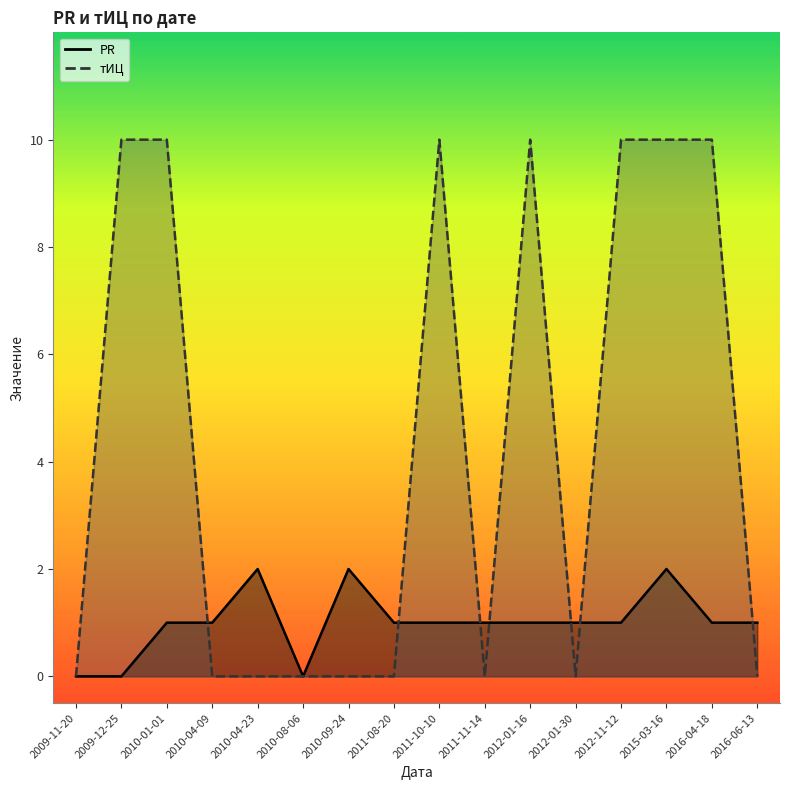

Is it true that тИЦ equals 4 at 2012-01-16?

False